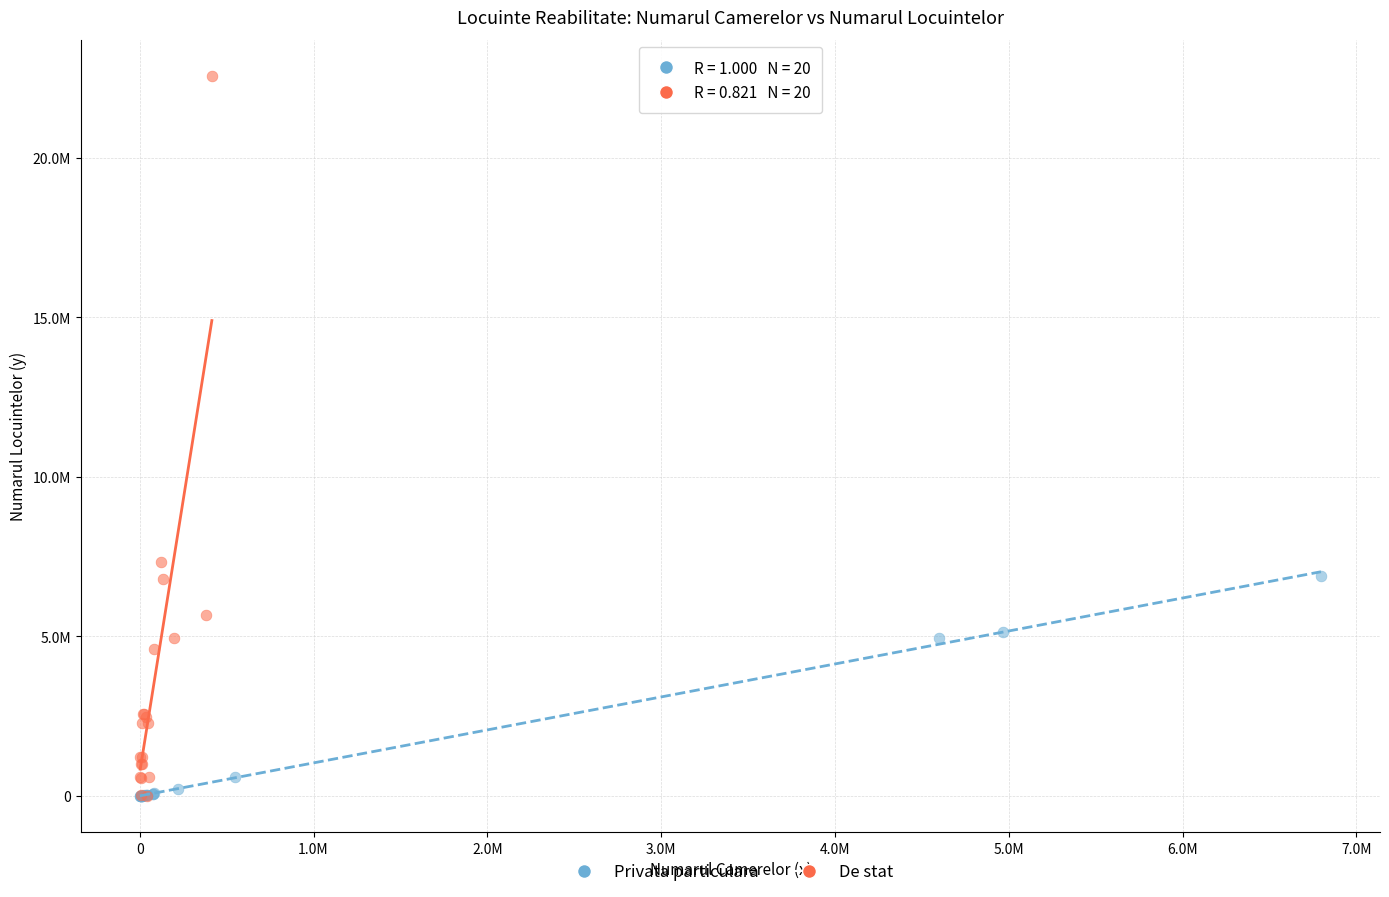

What are all the series names shown in the legend?

Privata particulara, De stat